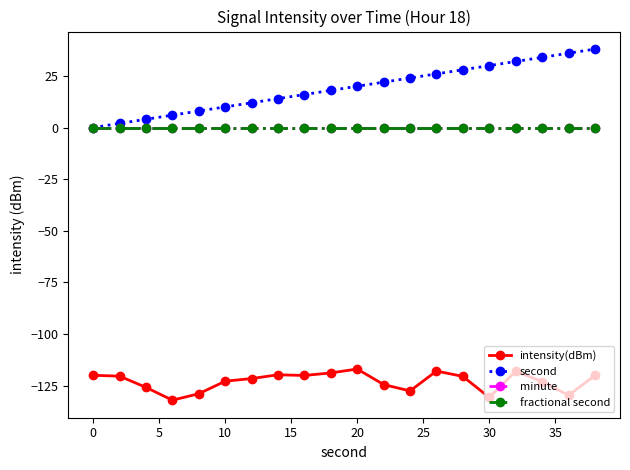

Is this an area chart (filled region under the line)?

No